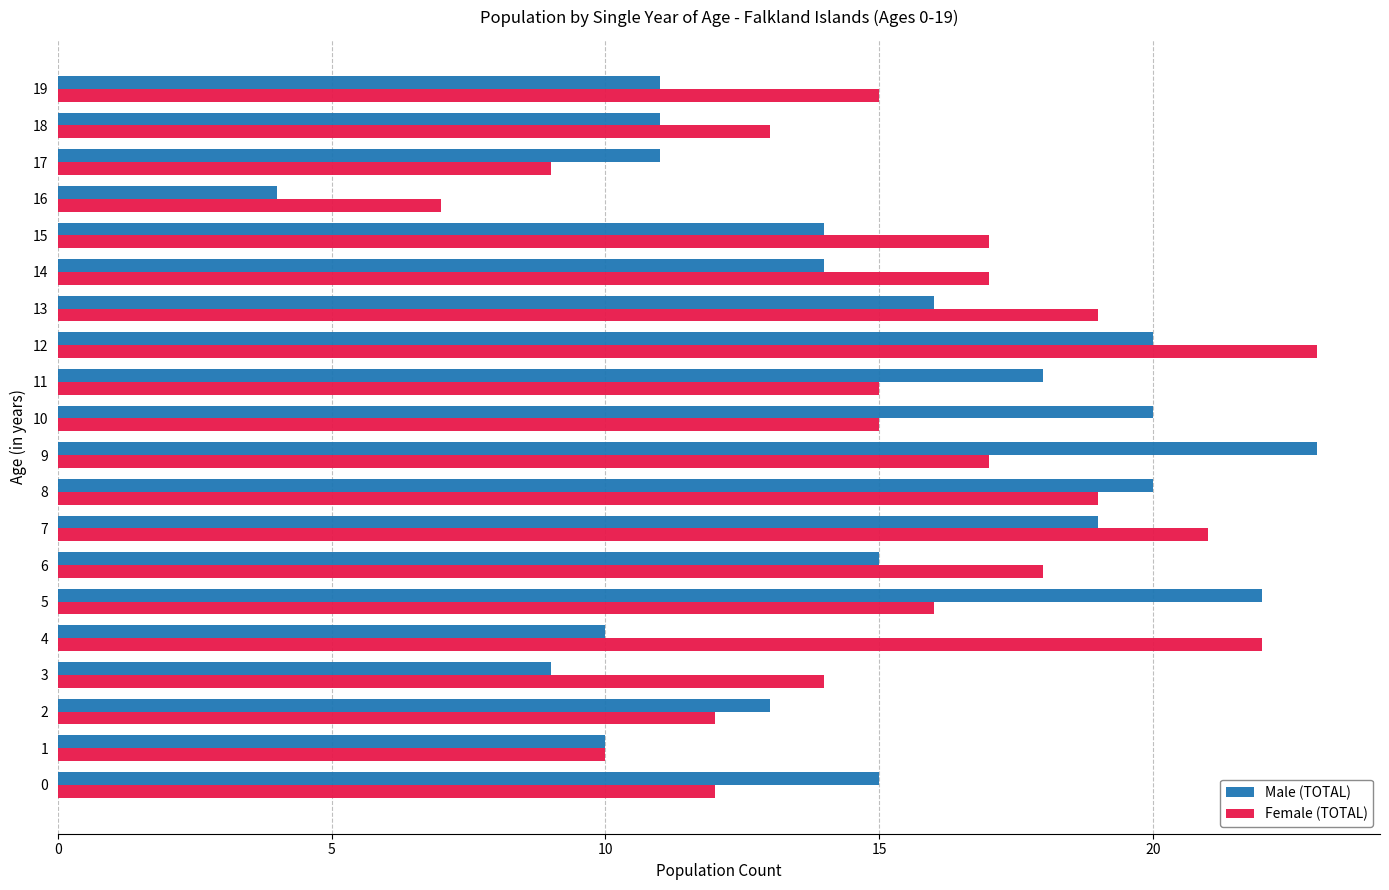

Which series has the largest total across all categories?

Female (TOTAL)